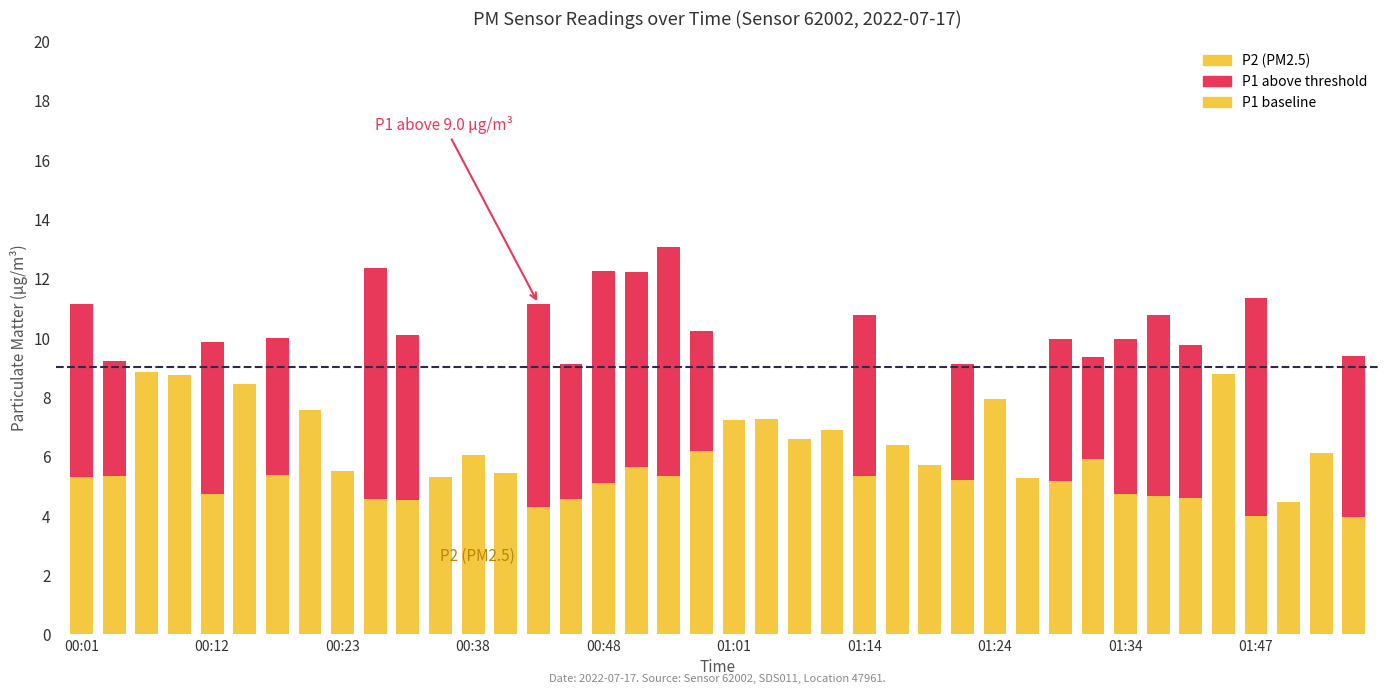

The value of P1 at 00:38 is 6.0. True or false?

True